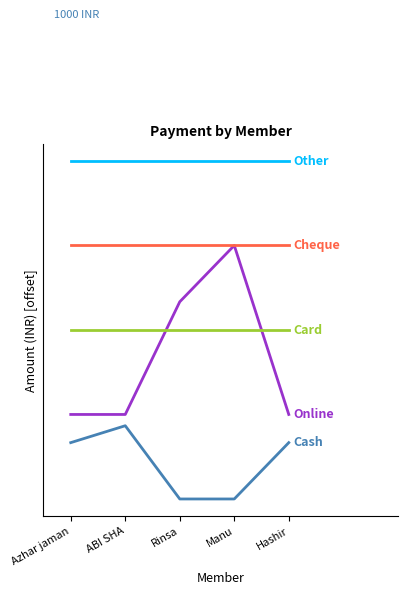

Does the chart display data point markers on the line(s)?

No